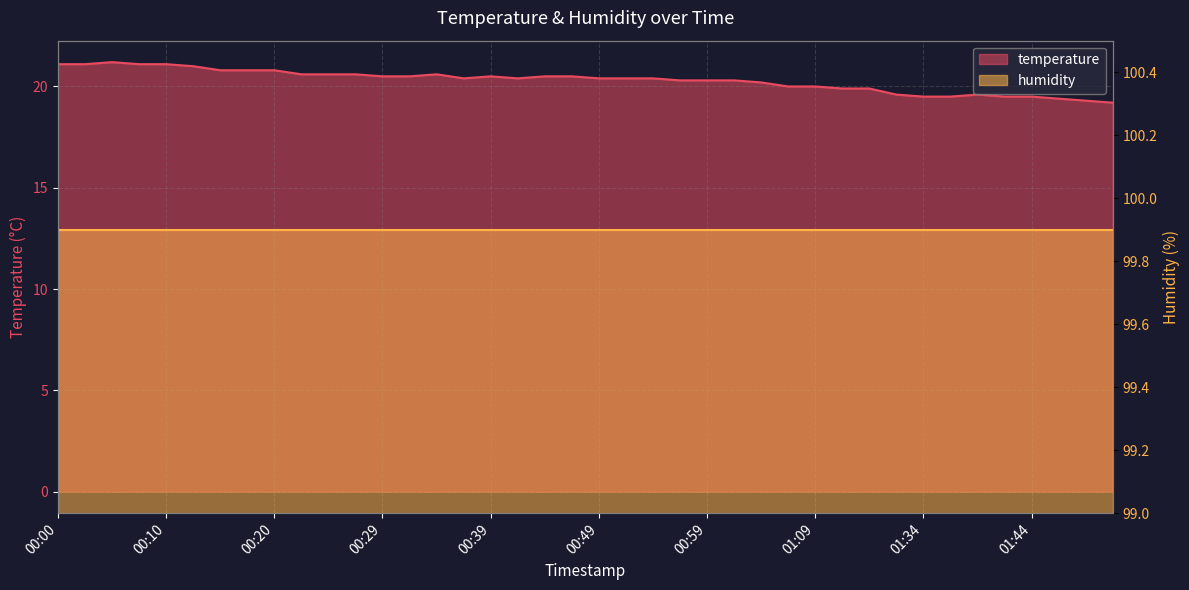

At which category does the data reach its first local peak?

00:05